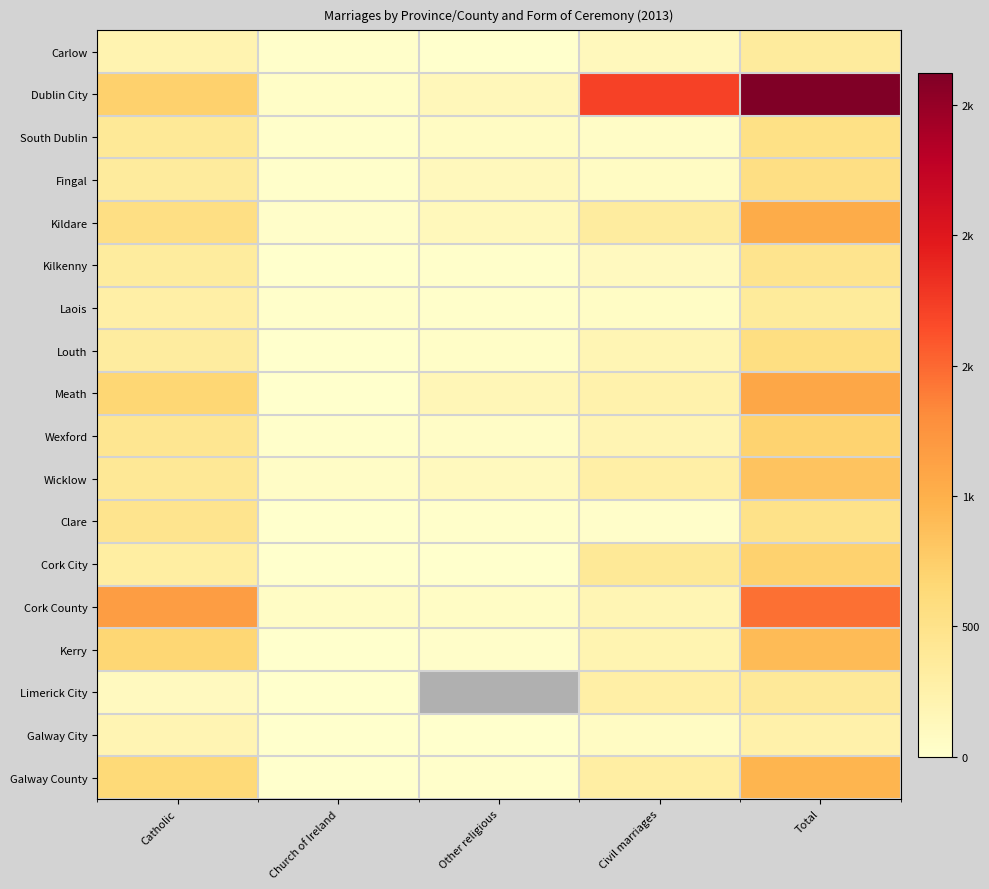

At how many categories does at least one series exceed 695?

3